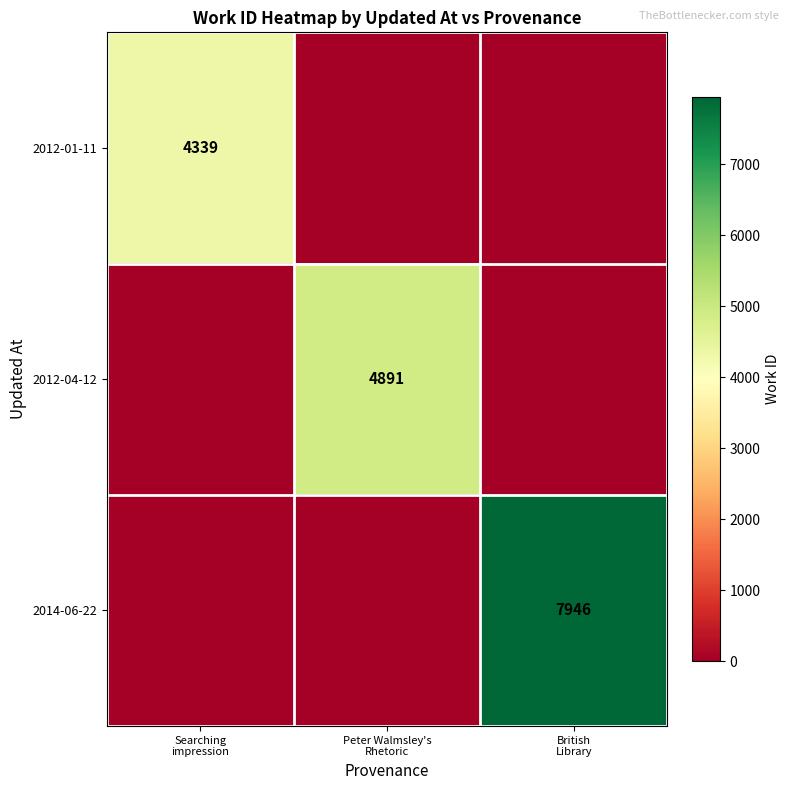

Which series has the largest total across all categories?

2014-06-22